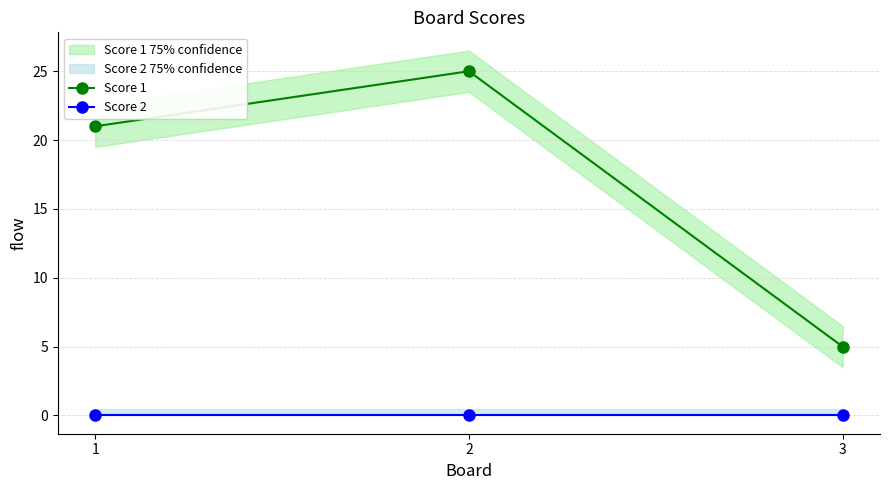

At how many categories does at least one series exceed 19?

2